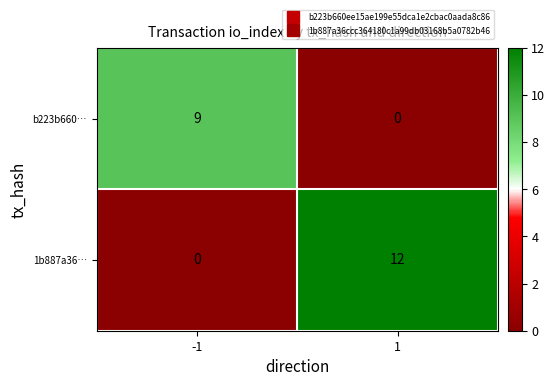

What is the sum of all 1b887a36… values?

12